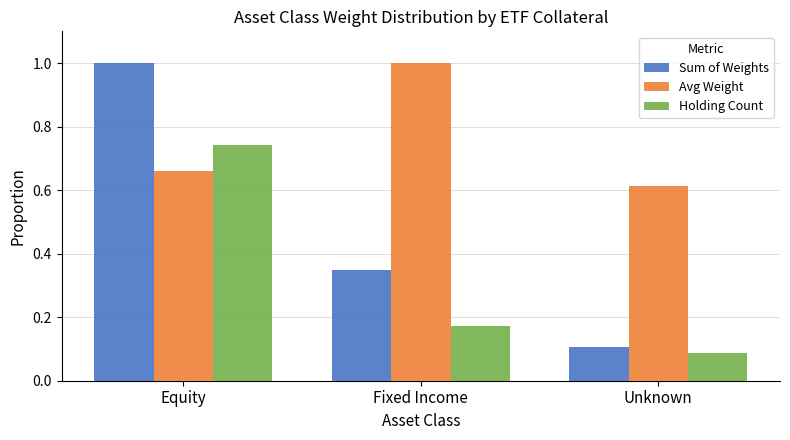

What is the label of the 2nd bar from the right?

Fixed Income